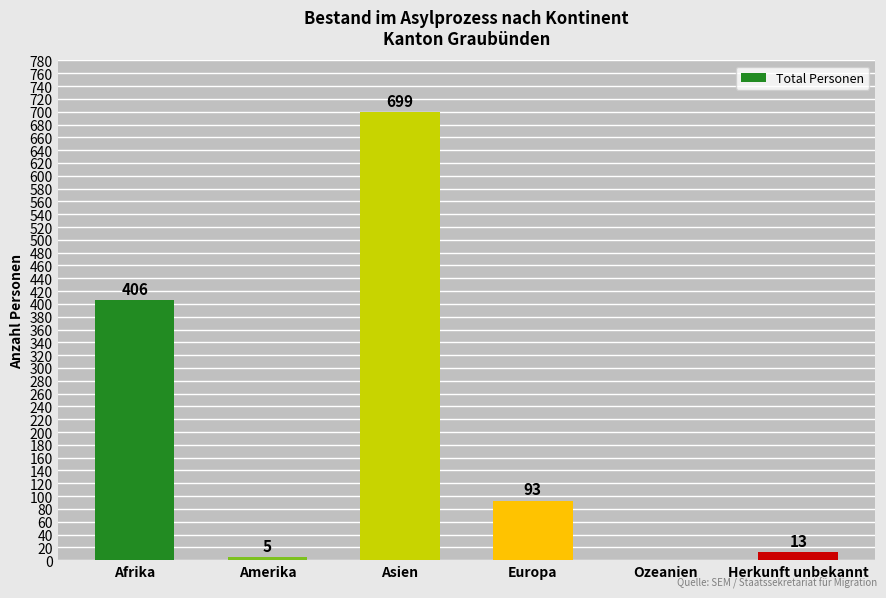

What is the average value?

203